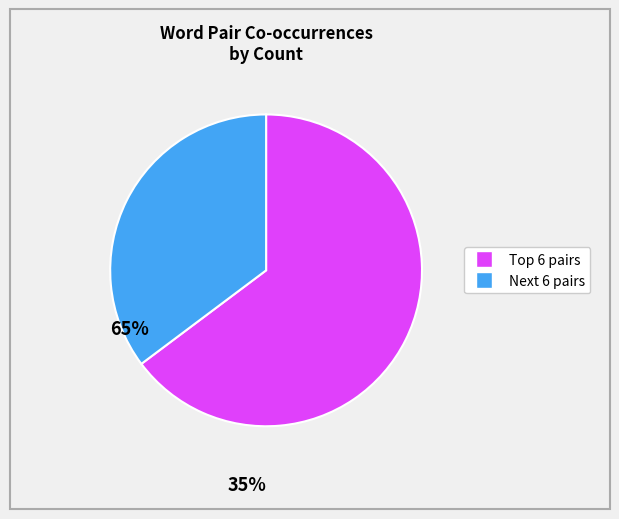

Does any single category account for the majority?

Yes